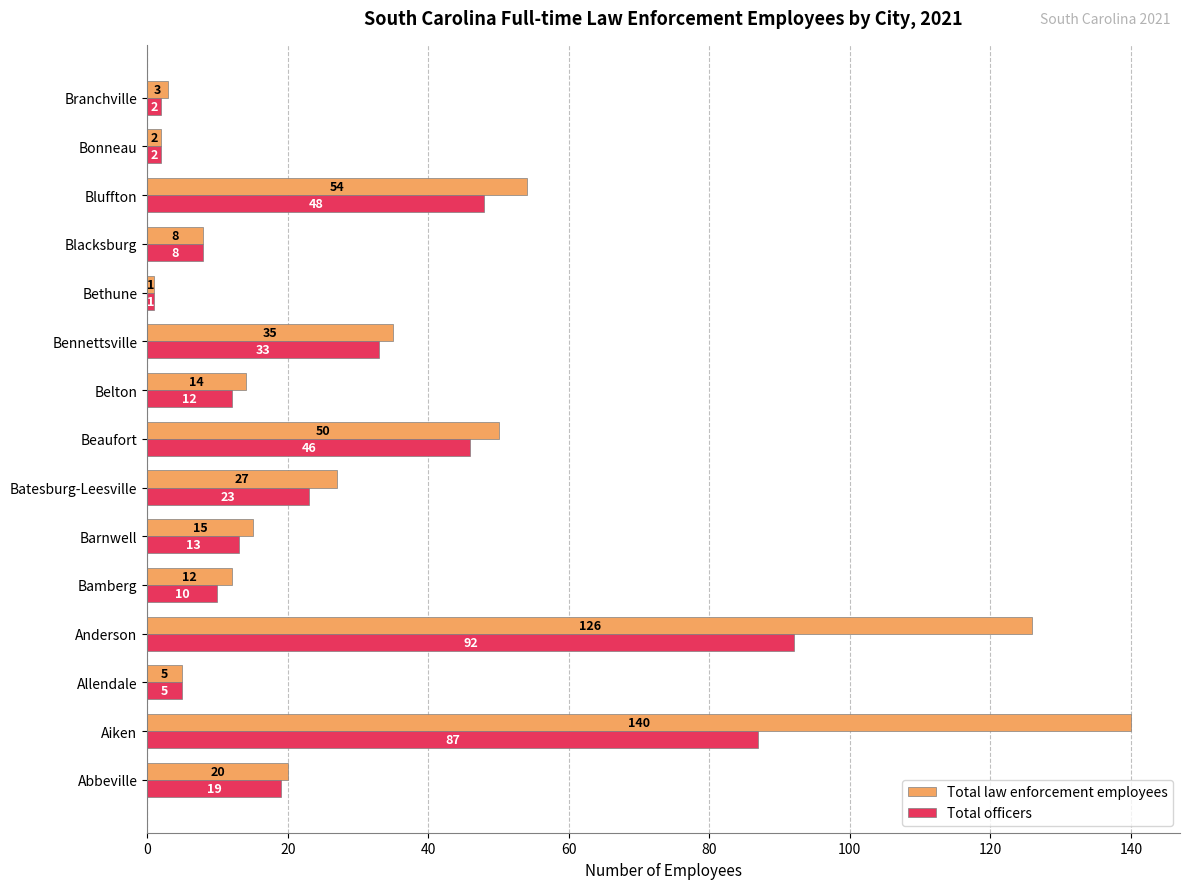

What is the average value of the Total law enforcement employees series?

34